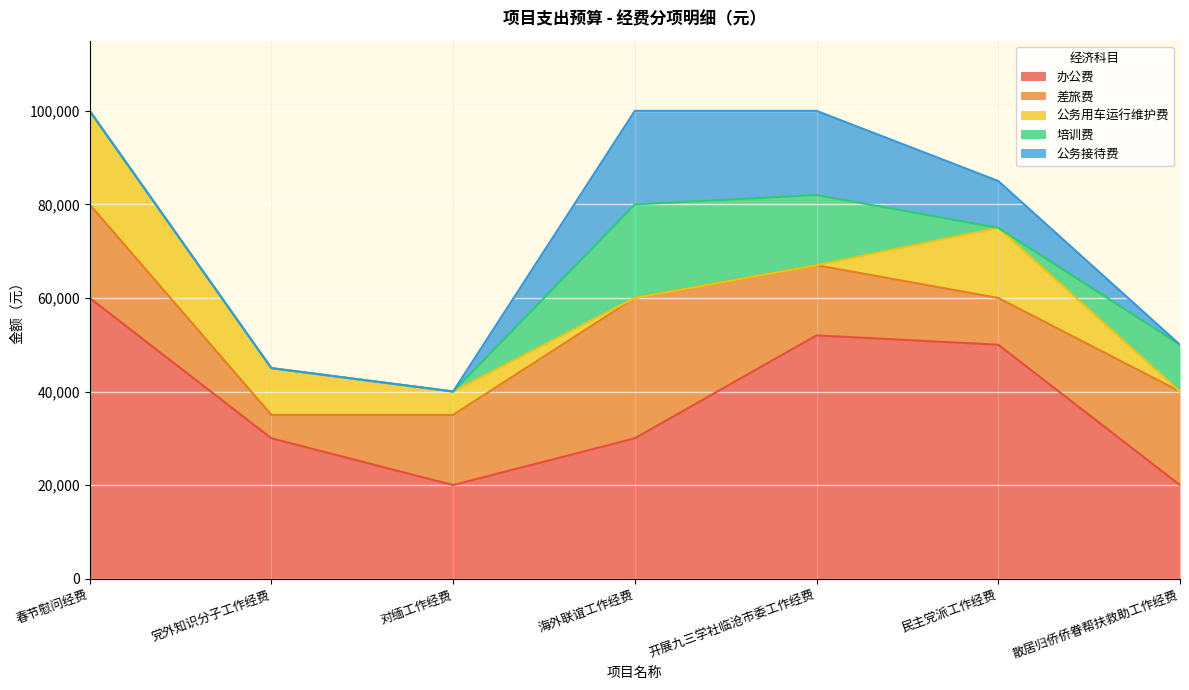

Reading right to left, what are all the values shown in this chart?

办公费: 散居归侨侨眷帮扶救助工作经费=20000	民主党派工作经费=50000	开展九三学社临沧市委工作经费=52000	海外联谊工作经费=30000	对缅工作经费=20000	党外知识分子工作经费=30000	春节慰问经费=60000
差旅费: 散居归侨侨眷帮扶救助工作经费=20000	民主党派工作经费=10000	开展九三学社临沧市委工作经费=15000	海外联谊工作经费=30000	对缅工作经费=15000	党外知识分子工作经费=5000	春节慰问经费=20000
公务用车运行维护费: 散居归侨侨眷帮扶救助工作经费=0	民主党派工作经费=15000	开展九三学社临沧市委工作经费=0	海外联谊工作经费=0	对缅工作经费=5000	党外知识分子工作经费=10000	春节慰问经费=20000
培训费: 散居归侨侨眷帮扶救助工作经费=10000	民主党派工作经费=0	开展九三学社临沧市委工作经费=15000	海外联谊工作经费=20000	对缅工作经费=0	党外知识分子工作经费=0	春节慰问经费=0
公务接待费: 散居归侨侨眷帮扶救助工作经费=0	民主党派工作经费=10000	开展九三学社临沧市委工作经费=18000	海外联谊工作经费=20000	对缅工作经费=0	党外知识分子工作经费=0	春节慰问经费=0